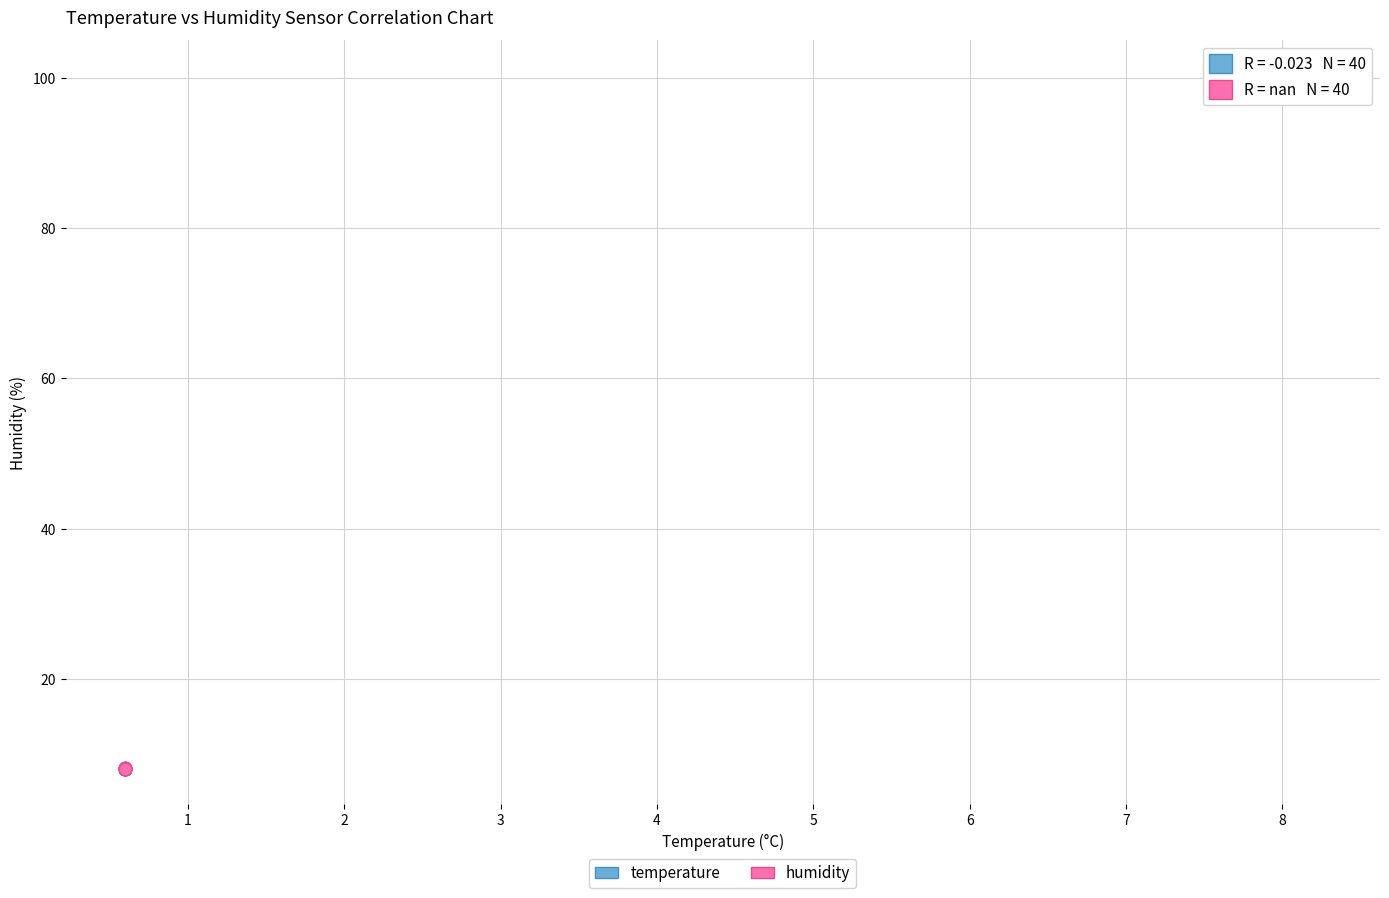

Which series reaches the maximum Y coordinate?

temperature